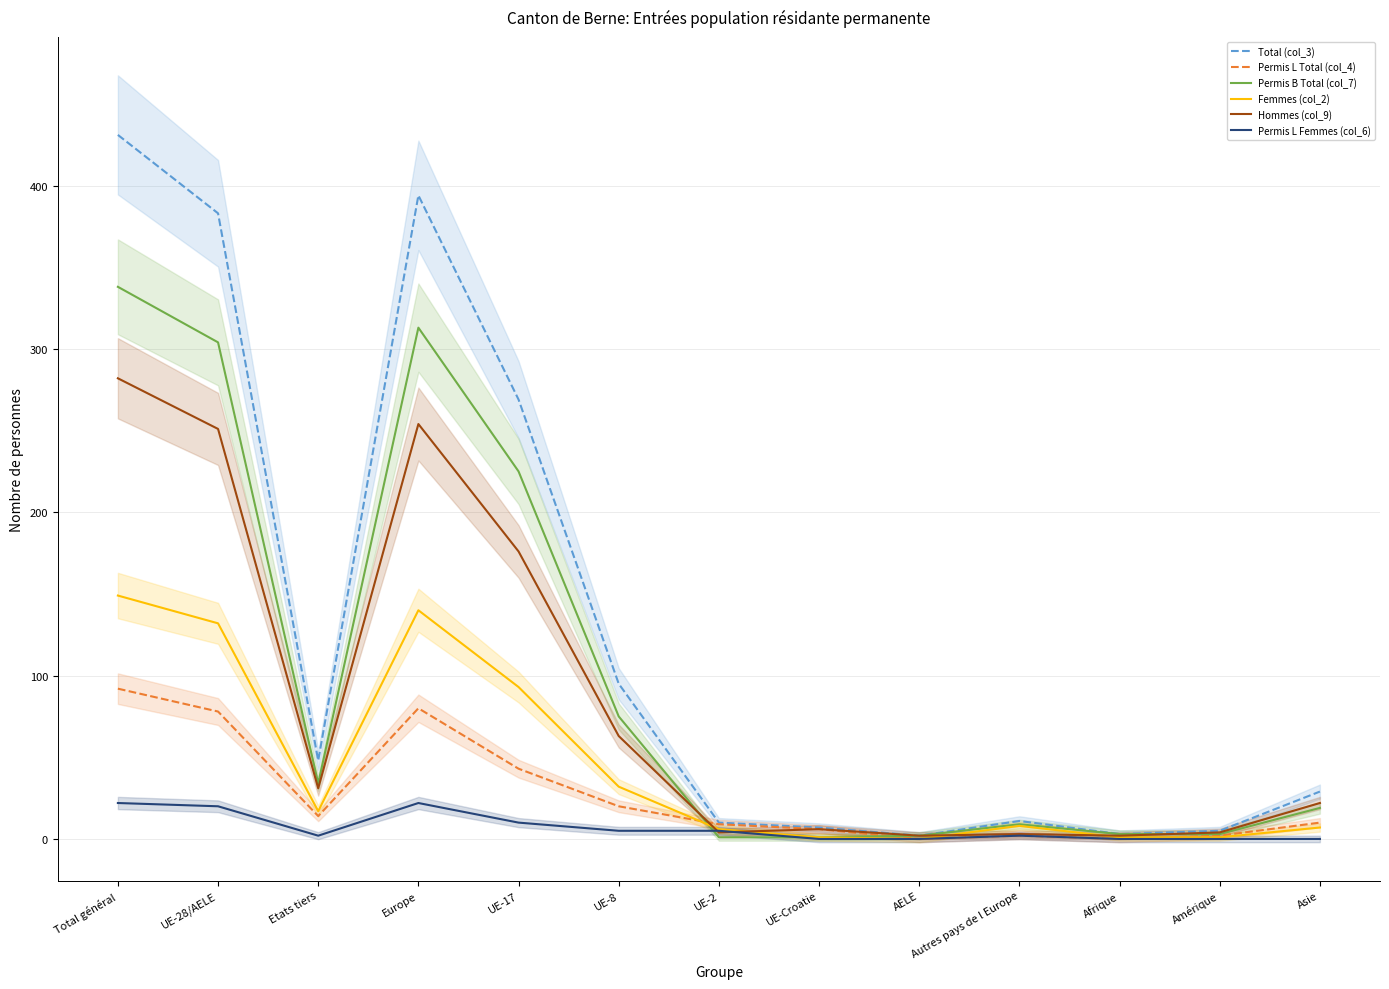

Reading right to left, list all the values displayed in this chart.

Total (col_3): 29	5	3	11	2	7	10	95	269	394	48	383	431
Permis L Total (col_4): 10	2	0	2	0	6	9	20	43	80	14	78	92
Permis B Total (col_7): 19	3	3	9	2	1	1	75	225	313	34	304	338
Femmes (col_2): 7	1	1	8	0	1	6	32	93	140	17	132	149
Hommes (col_9): 22	4	2	3	2	6	4	63	176	254	31	251	282
Permis L Femmes (col_6): 0	0	0	2	0	0	5	5	10	22	2	20	22